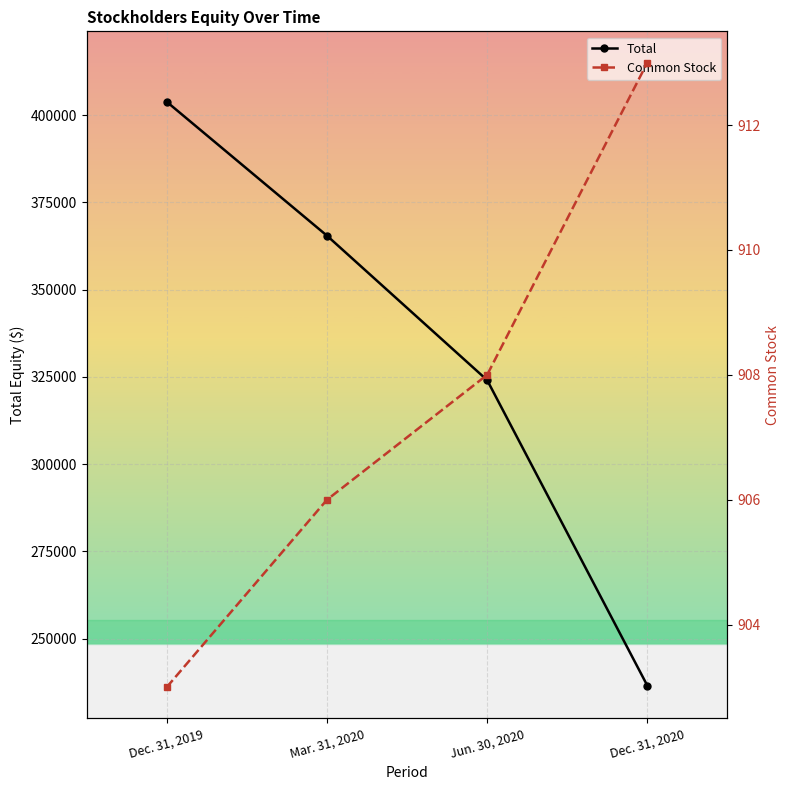

List the labels in order of Common Stock value, largest first.

Dec. 31, 2020, Jun. 30, 2020, Mar. 31, 2020, Dec. 31, 2019